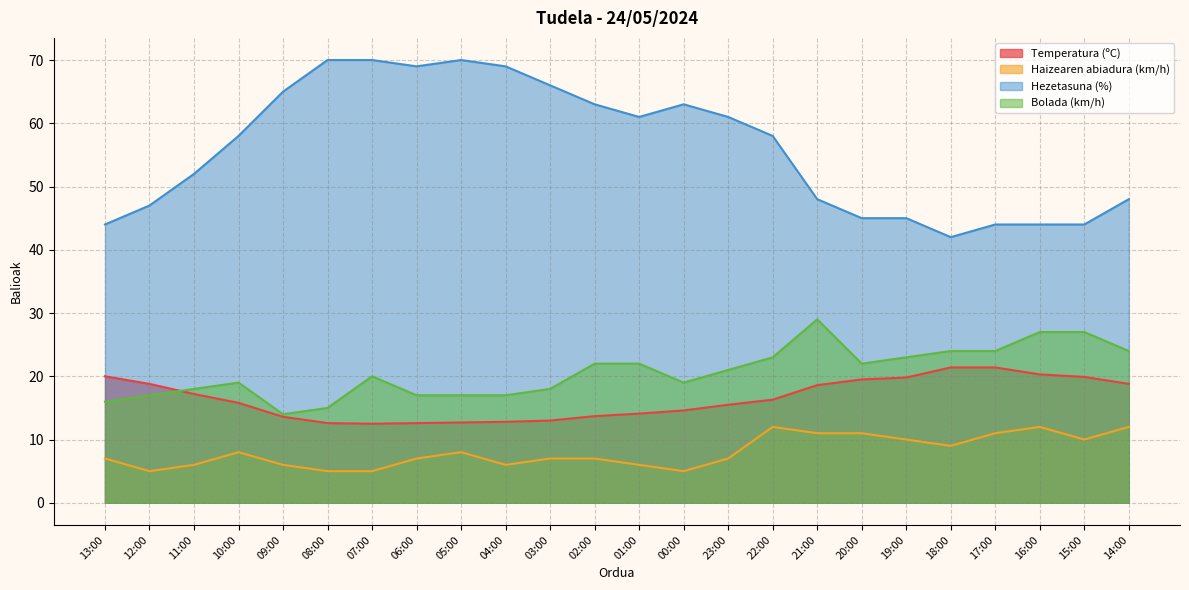

What is the average value of the Bolada (km/h) series?

20.6